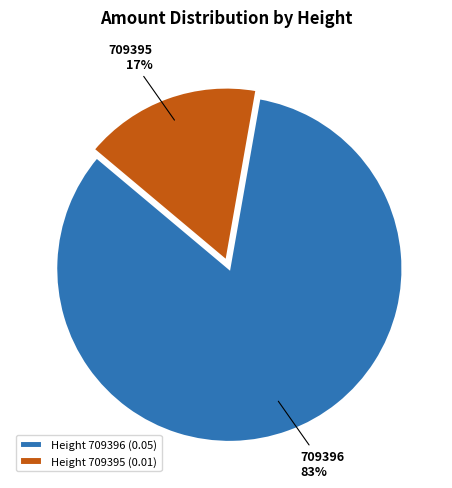

Count the number of slices in the pie.

2